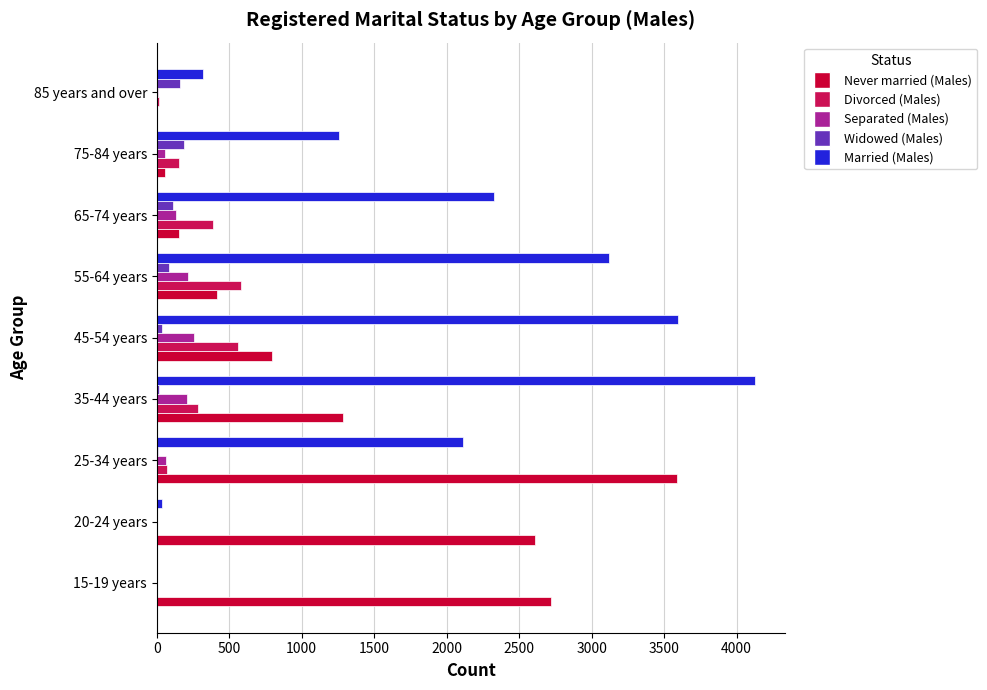

What is the average value of the Never married (Males) series?

1292